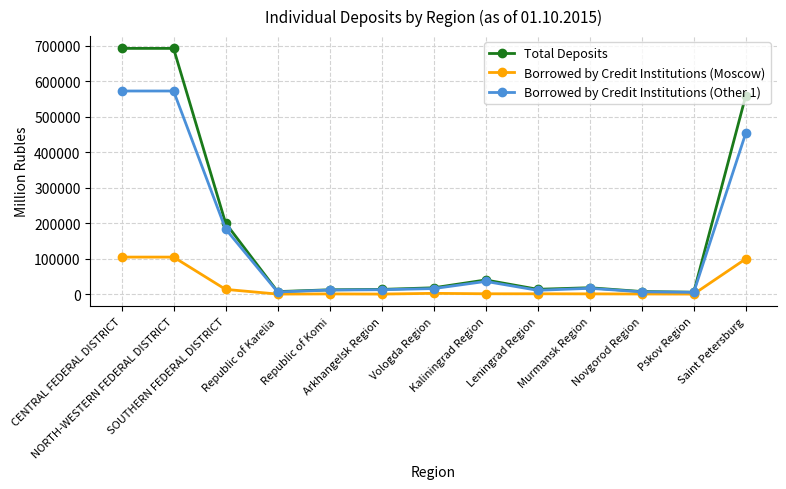

Count the number of categories in the chart.

13